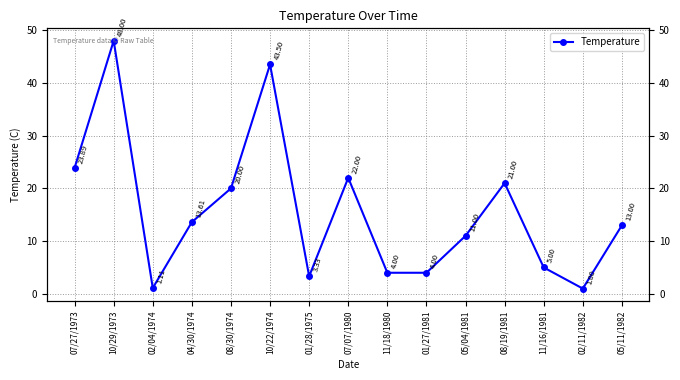

True or false: the data shows 20.0 at 08/30/1974.

True